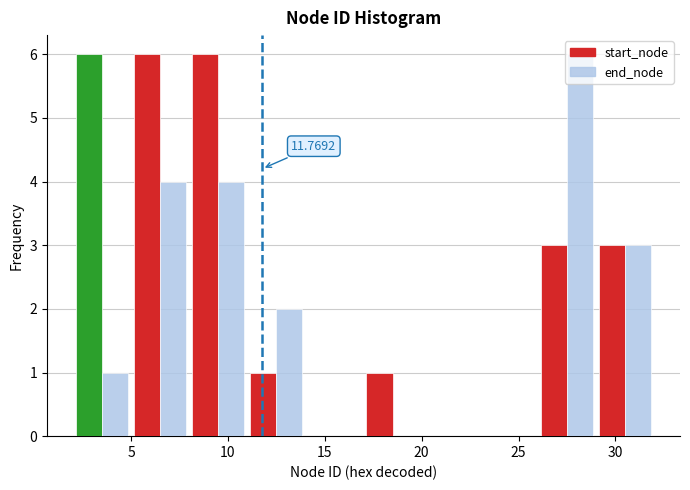

In the end_node series, which range on the x-axis has the tallest bar?

26 to 29